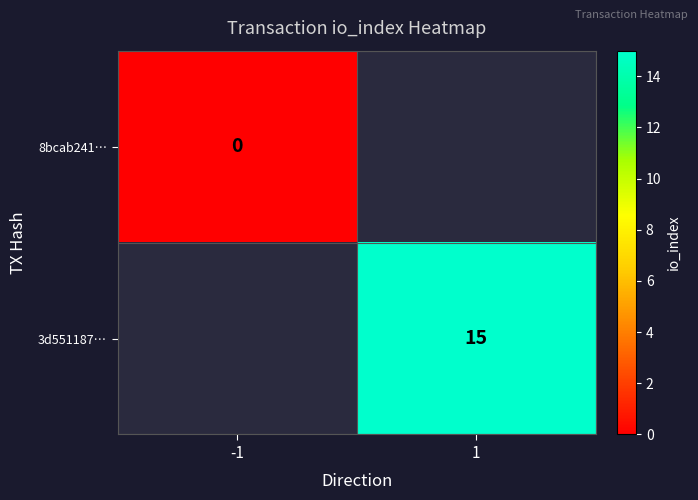

At how many categories does at least one series exceed 5?

1